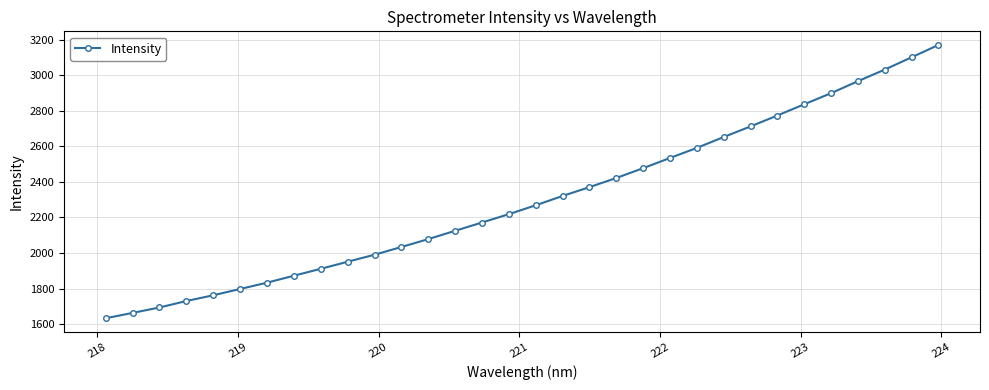

How many lines are shown in the chart?

1